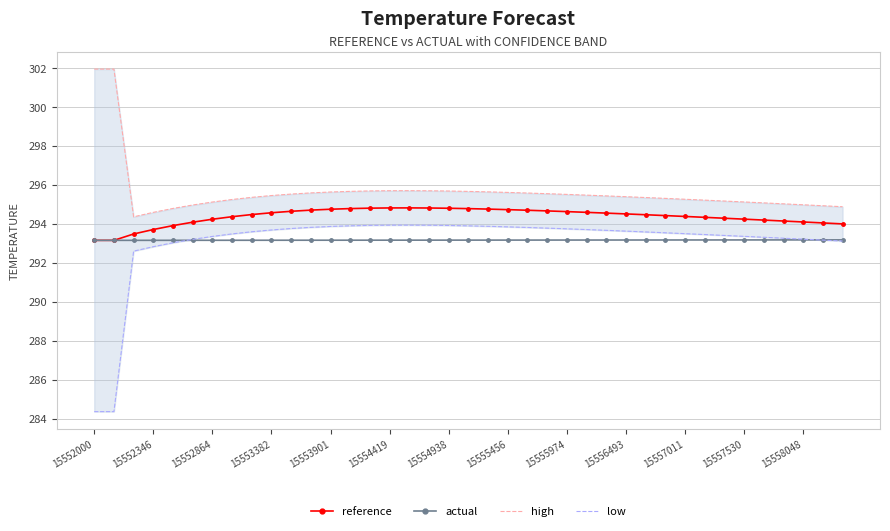

The value of actual at 15558048 is 387.6. True or false?

False